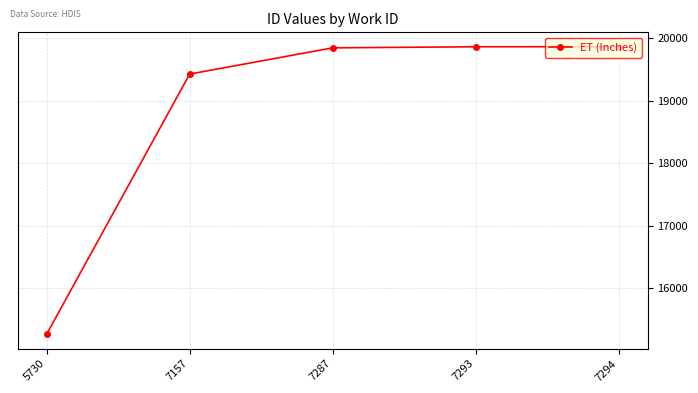

What is the change in value from 7157 to 7294?

+437